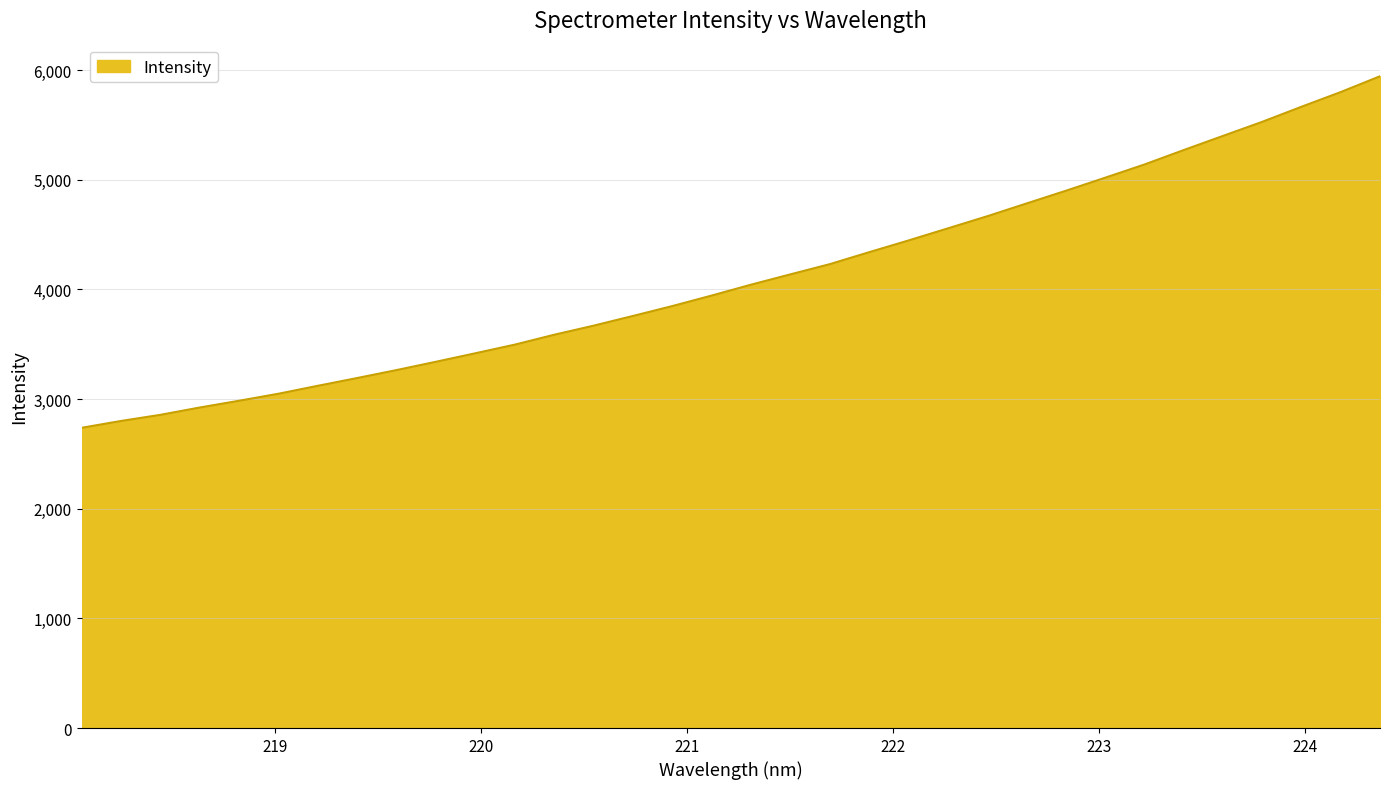

What is the average value?

4113.0